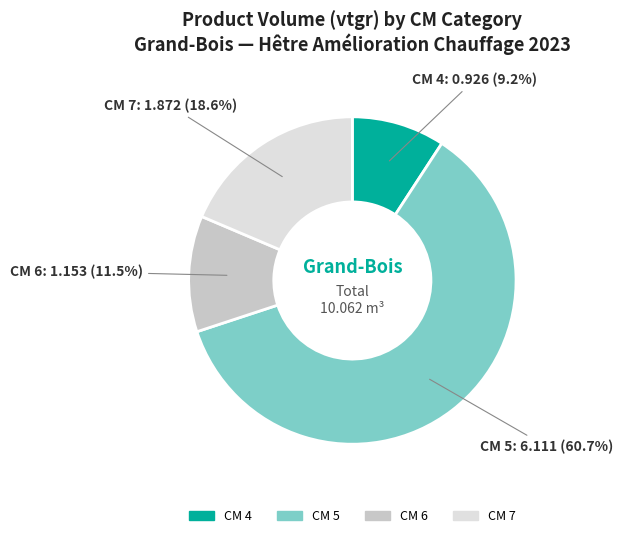

Which category has the biggest portion of the pie?

5